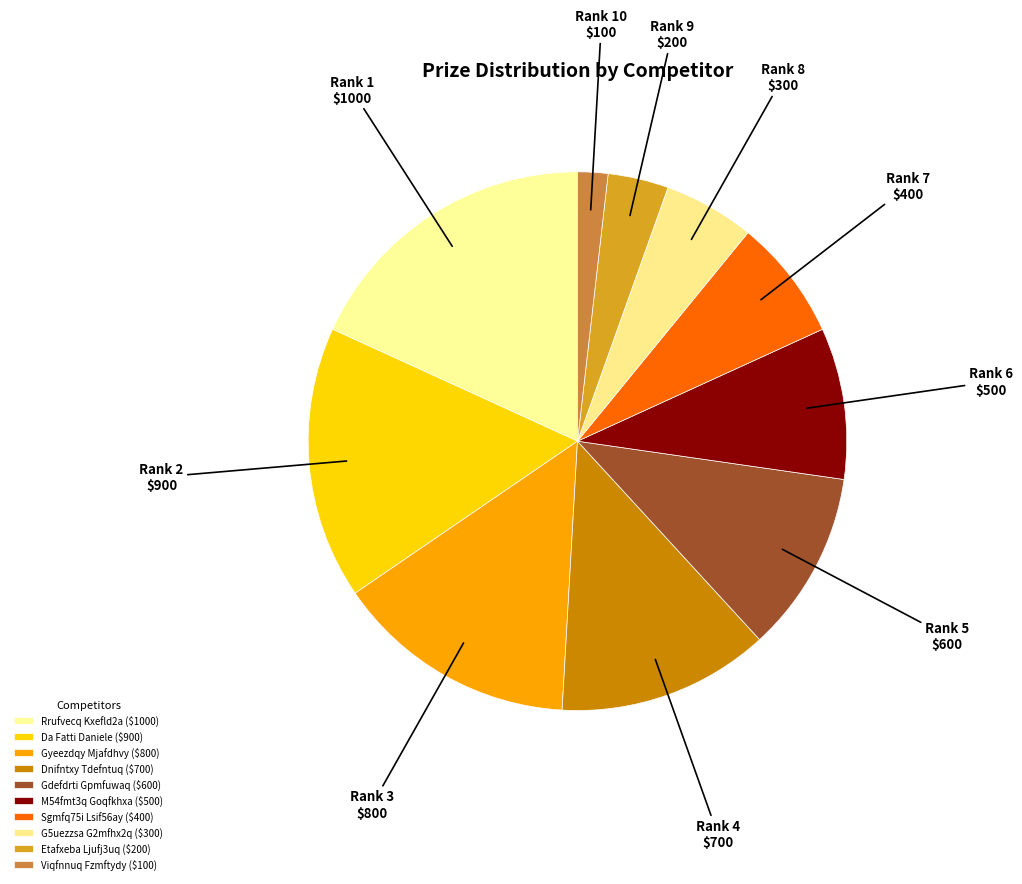

What portion of the pie excludes Sgmfq75i Lsif56ay?

92.7%